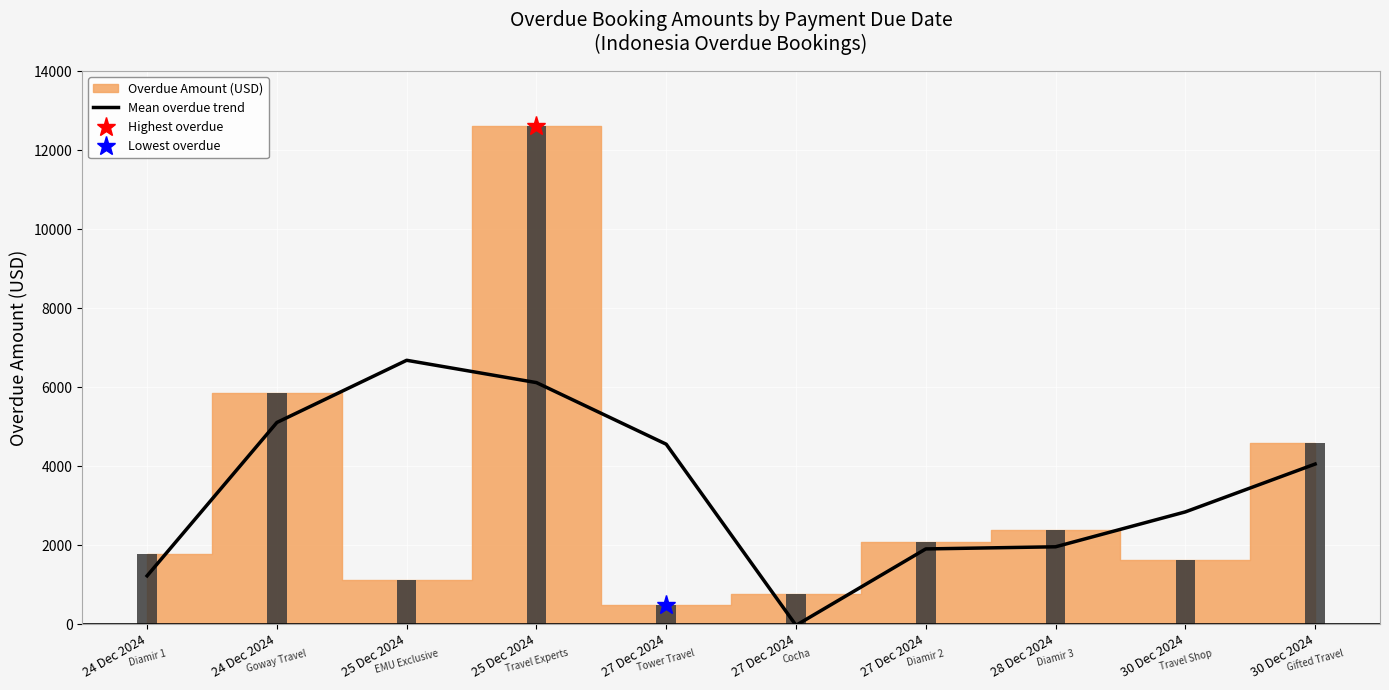

Between 24 Dec 2024 and 28 Dec 2024, which is larger?

28 Dec 2024